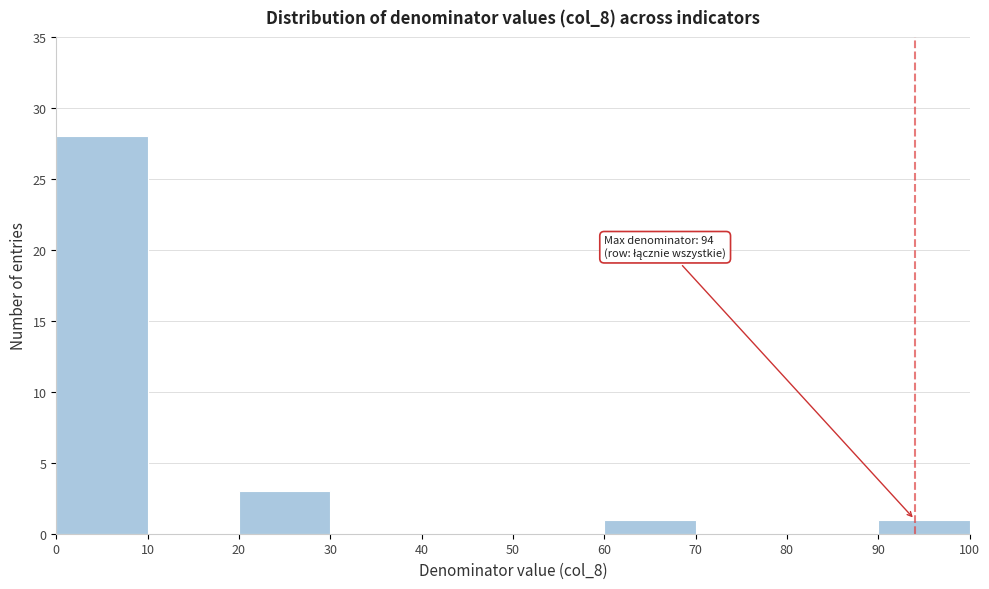

Which range on the x-axis has the tallest bar?

0 to 10